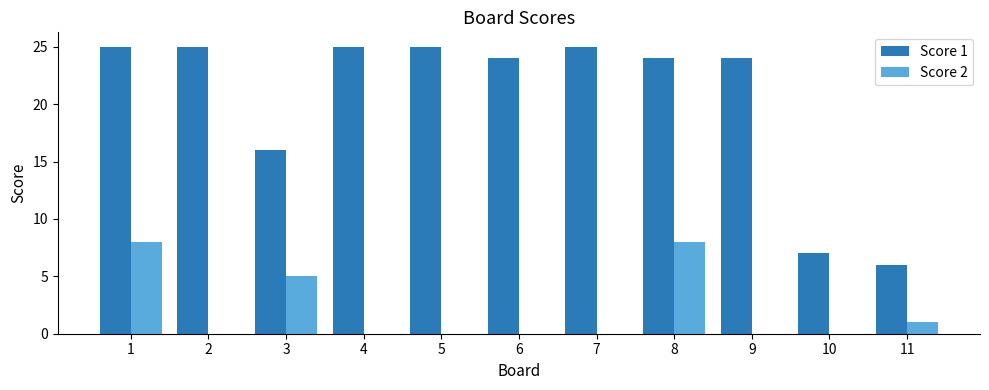

Which series changed the most between 4 and 11?

Score 1